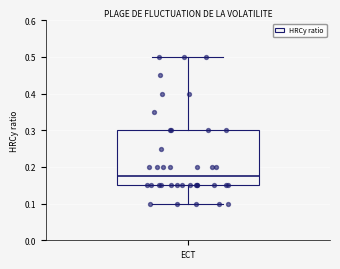

Read this box plot against the y-axis: the position of the median line, the range covered by the box, and the ends of both whiskers. The values are not printed on the chart, so give them approximately, as read against the axis.

median 0.18, box 0.15 to 0.30, whiskers 0.10 to 0.50